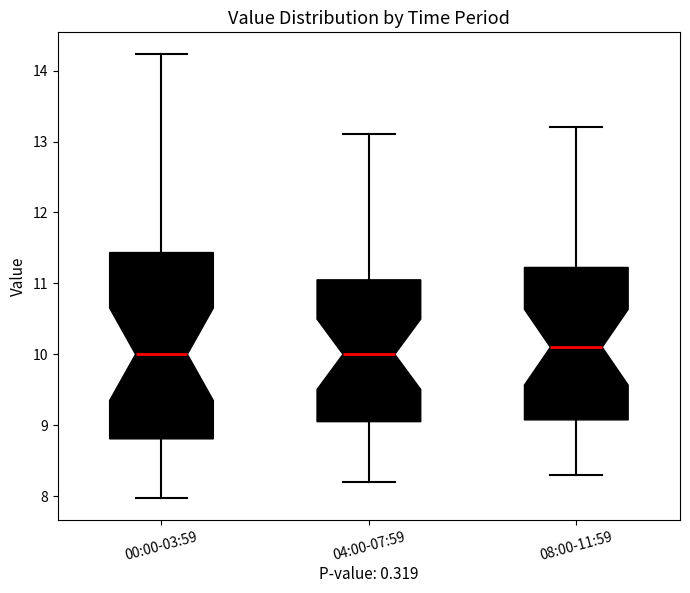

Reading left to right, read every box against the y-axis: the position of its median line, the range the box covers, and the ends of its whiskers. The values are not printed on the chart, so give them approximately, as read against the axis.

00:00-03:59: median 10.0, box 8.8 to 11.4, whiskers 8.0 to 14.2
04:00-07:59: median 10.0, box 9.1 to 11.1, whiskers 8.2 to 13.1
08:00-11:59: median 10.1, box 9.1 to 11.2, whiskers 8.3 to 13.2